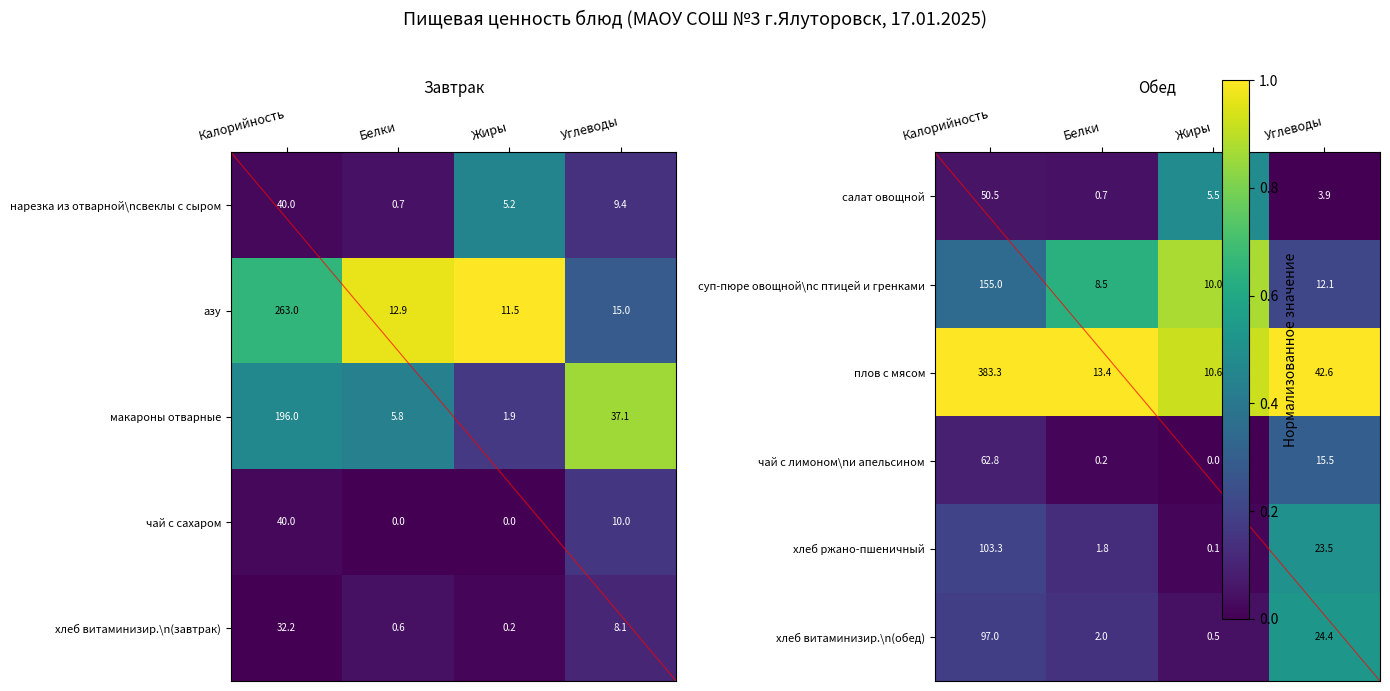

True or false: чай с лимоном\nи апельсином has a value of 0.5 at Углеводы.

False